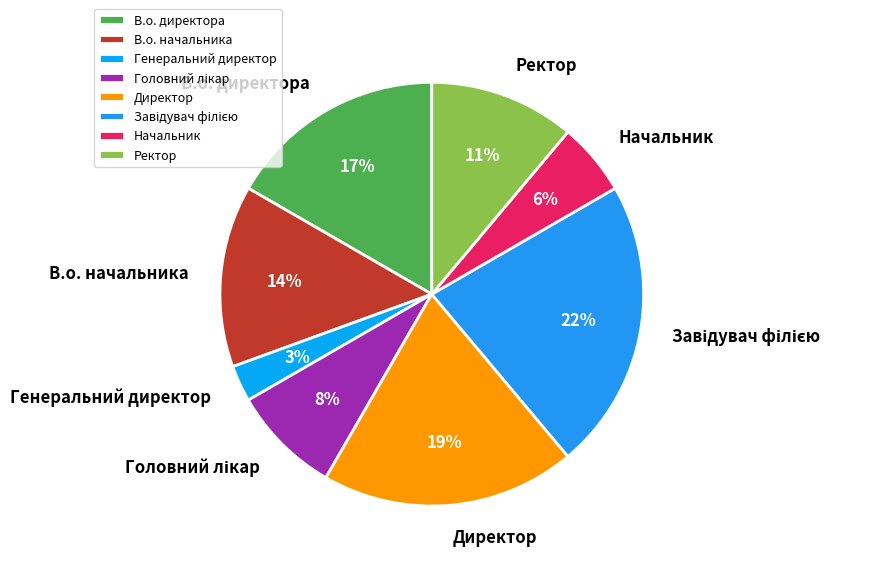

Is Директор the majority of the pie?

No